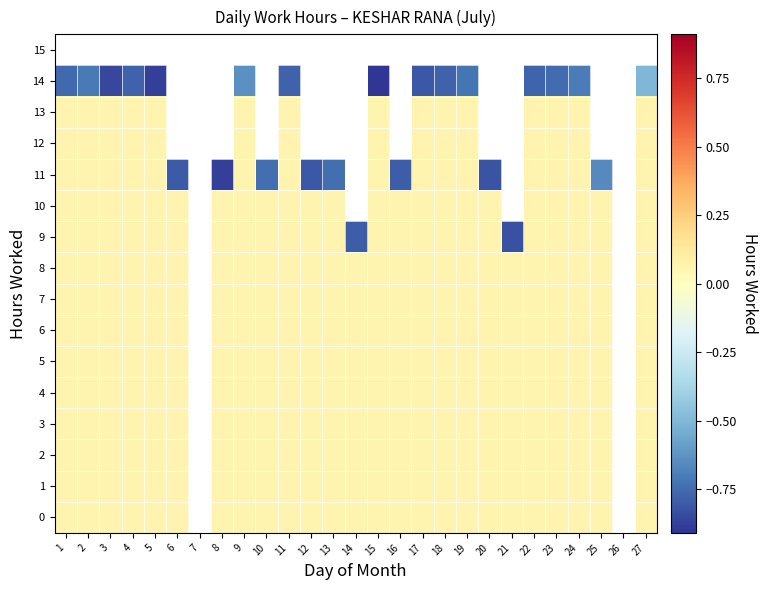

List the series in order of their peak value, highest first.

0, 1, 2, 3, 4, 5, 6, 7, 8, 9, 10, 11, 12, 13, 14, 15